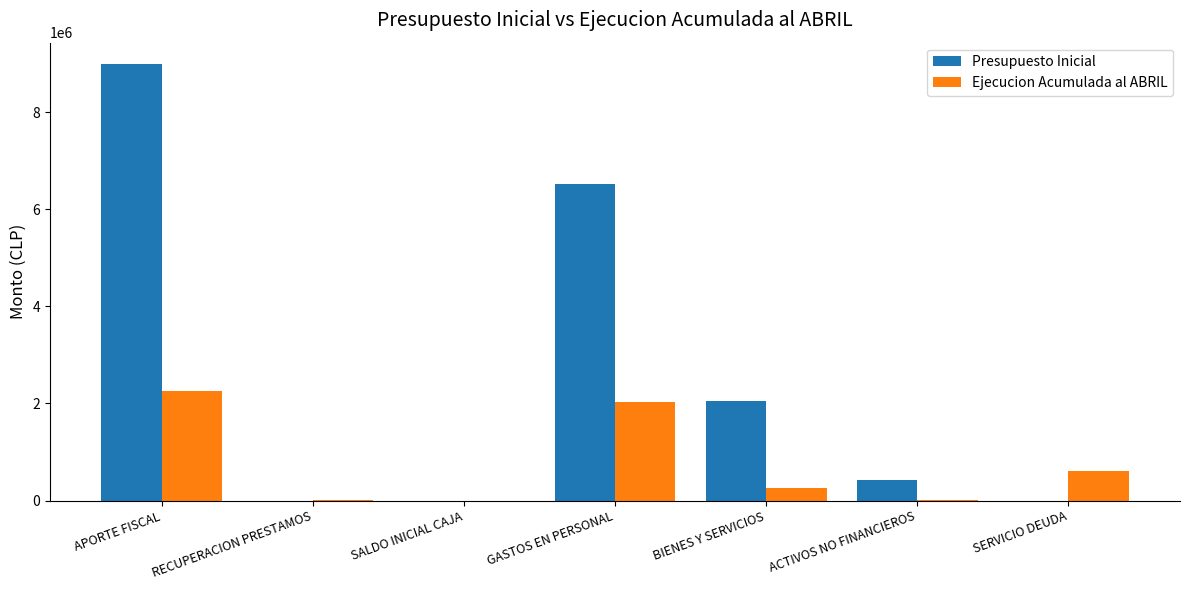

What are all the series names shown in the legend?

Presupuesto Inicial, Ejecucion Acumulada al ABRIL